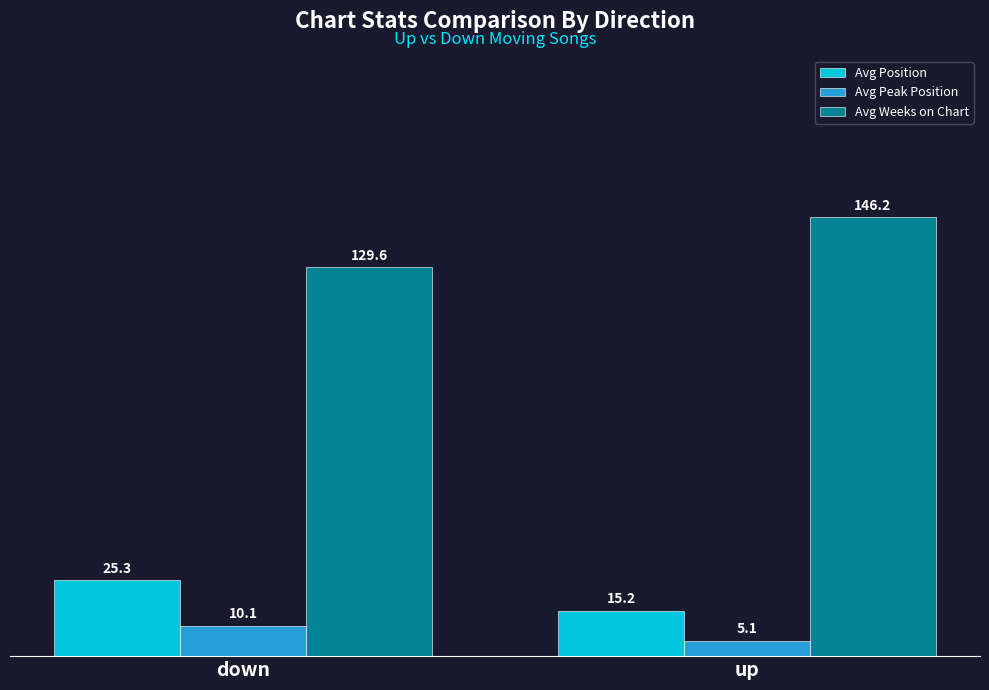

What is the value of the Avg Peak Position bar at the 2nd from the left?

5.1